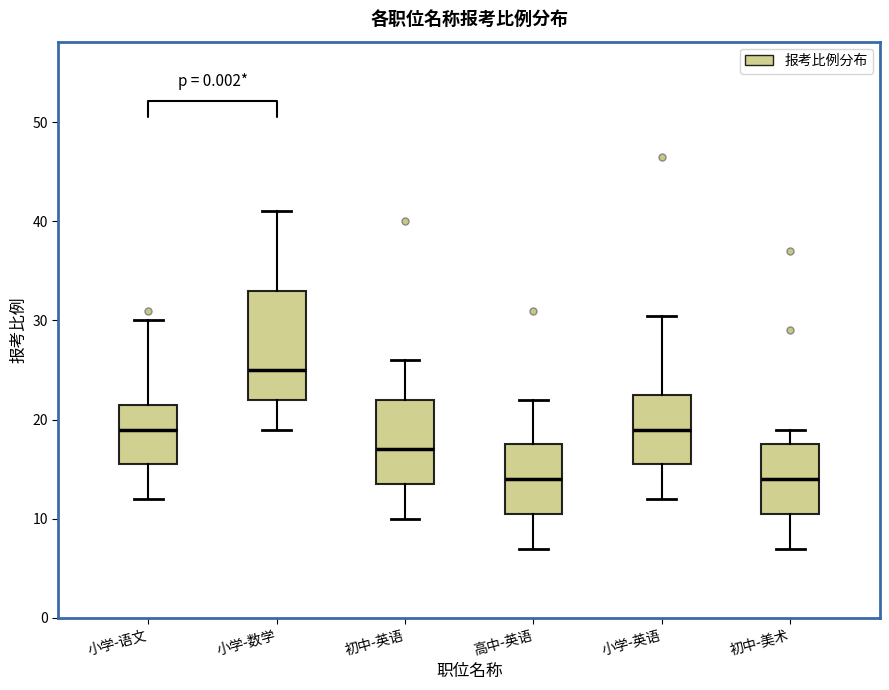

Reading left to right, transcribe this box plot: for each box, give where its median line is, the range the box spans, and where its two whiskers end, as read against the y-axis. The values are not printed on the chart, so give them approximately, as read against the axis.

小学-语文: median 19, box 16 to 22, whiskers 12 to 30
小学-数学: median 25, box 22 to 33, whiskers 19 to 41
初中-英语: median 17, box 14 to 22, whiskers 10 to 26
高中-英语: median 14, box 11 to 18, whiskers 7 to 22
小学-英语: median 19, box 16 to 23, whiskers 12 to 31
初中-美术: median 14, box 11 to 18, whiskers 7 to 19